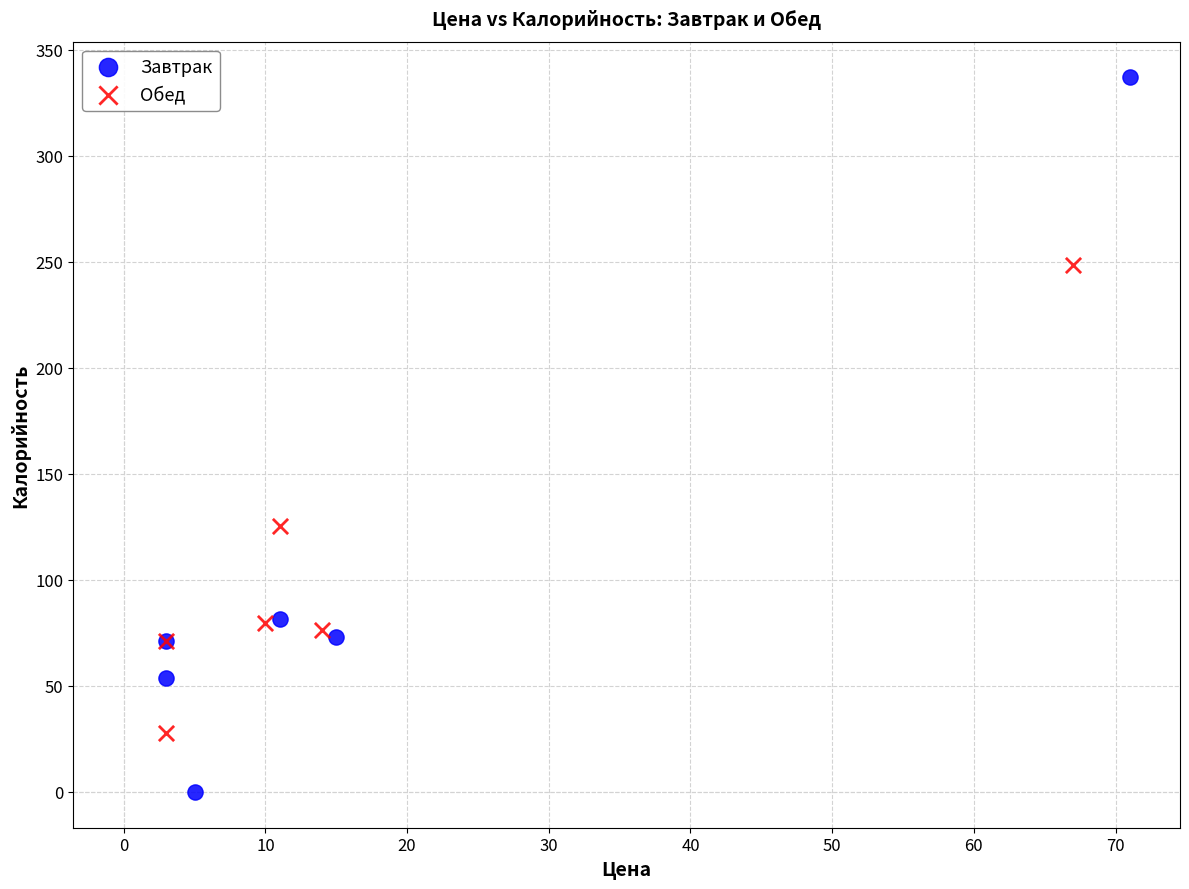

Which series reaches the minimum Y coordinate?

Завтрак